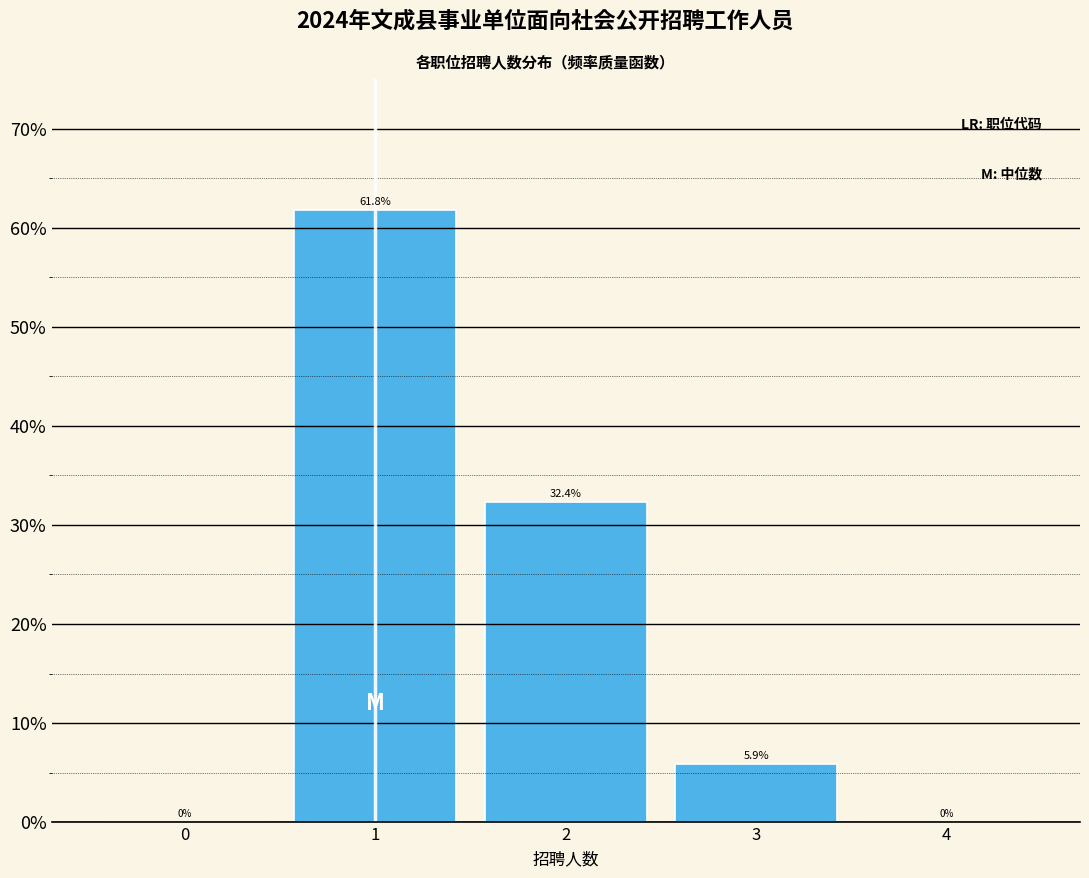

Reading left to right, extract all data points from this chart.

0=0.0	1=61.8	2=32.4	3=5.9	4=0.0